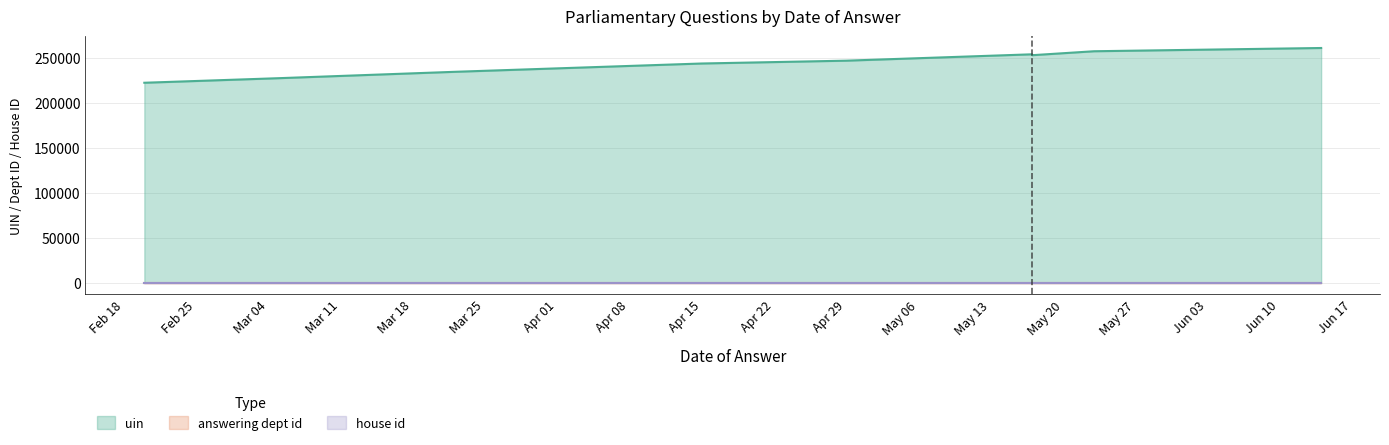

How many series are shown in this chart?

3